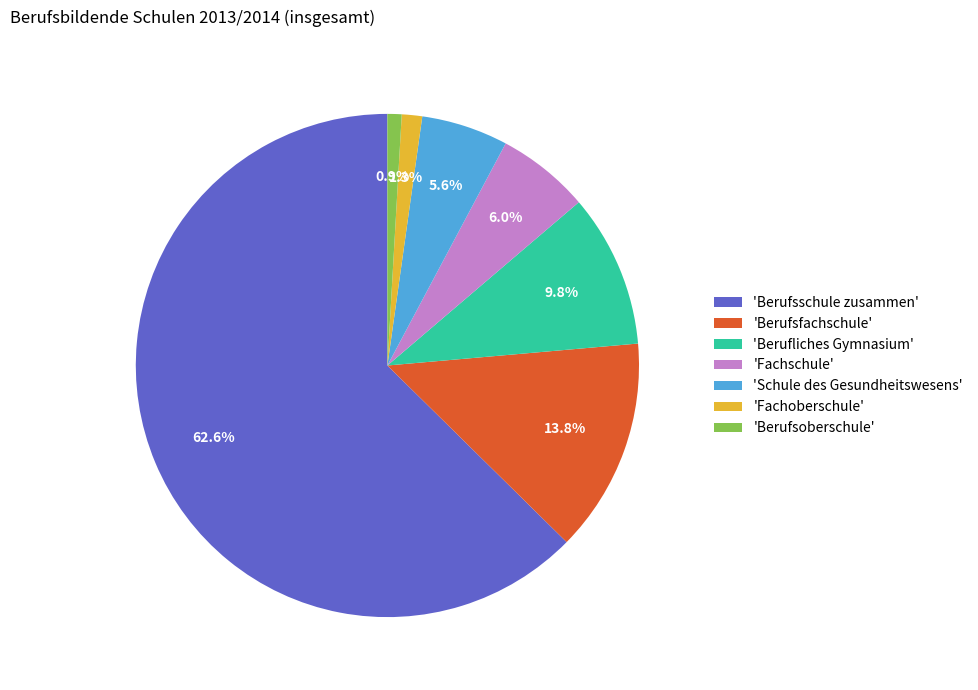

To the nearest percent, what is the average slice percentage?

14%